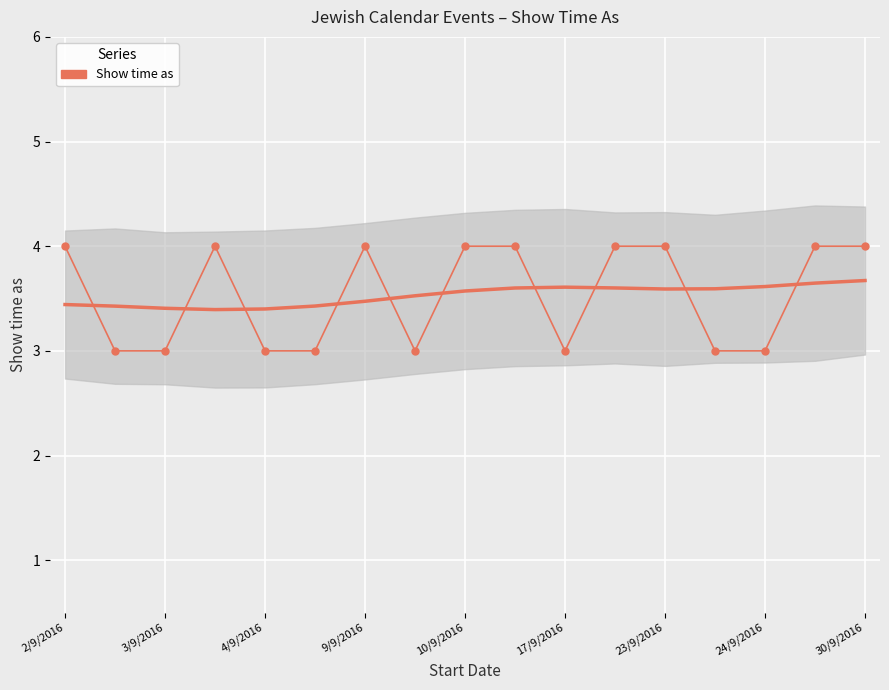

What is the approximate value at 2/9/2016?

4